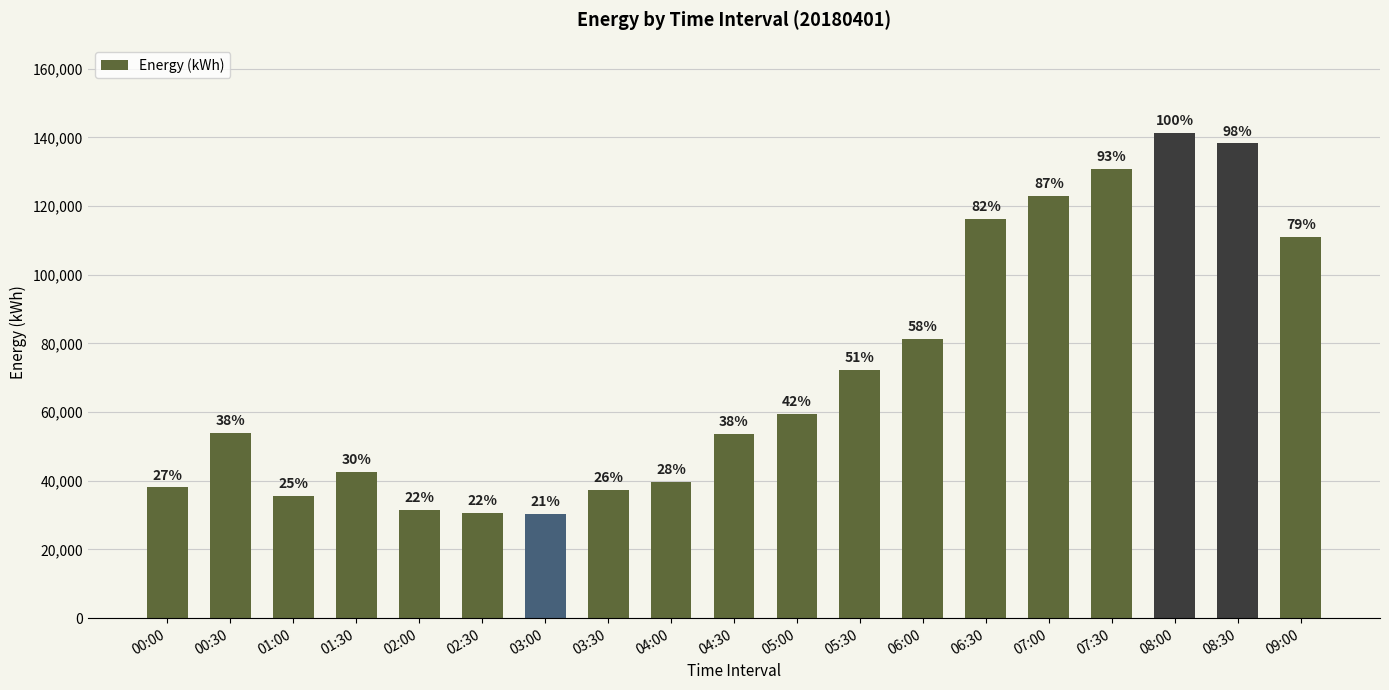

What is the label of the 15th bar from the right?

02:00